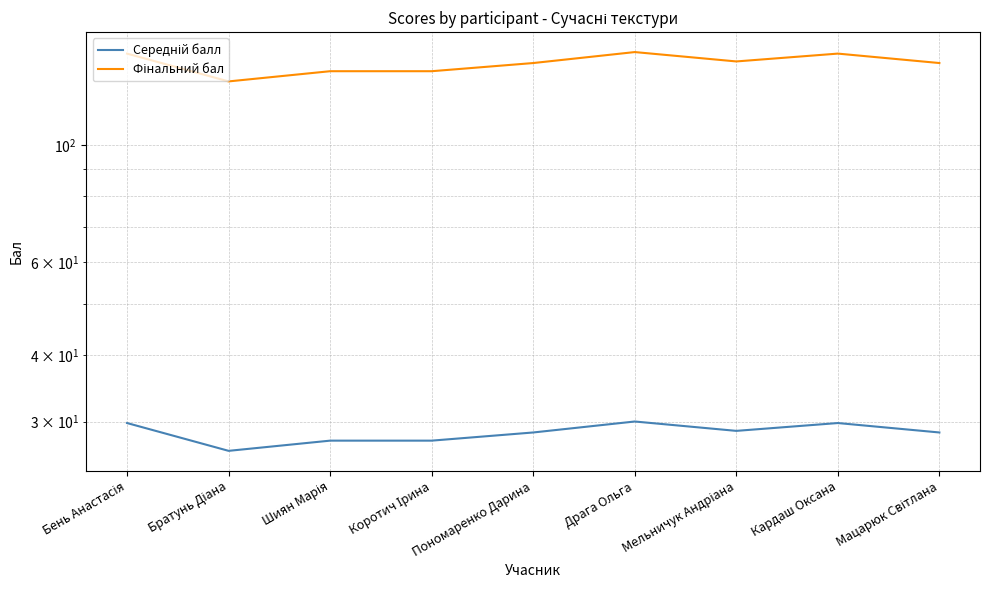

Read the Середній балл value at Коротич Ірина.

27.6